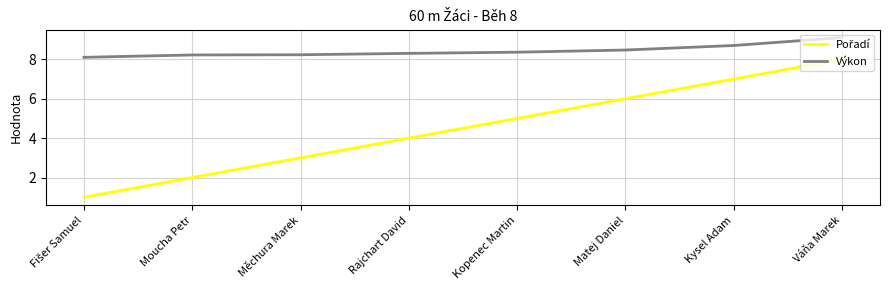

What is the difference between the second highest and minimum values in the Výkon series?

0.6